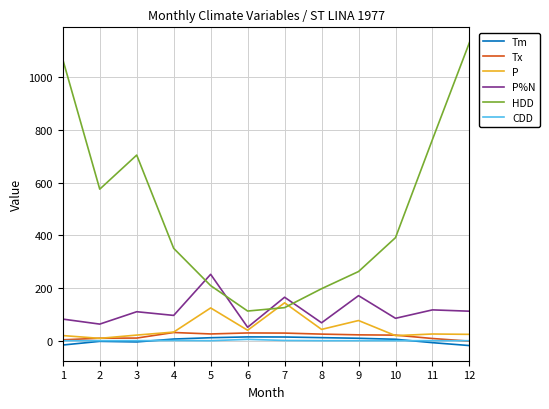

Which series has the largest total across all categories?

HDD